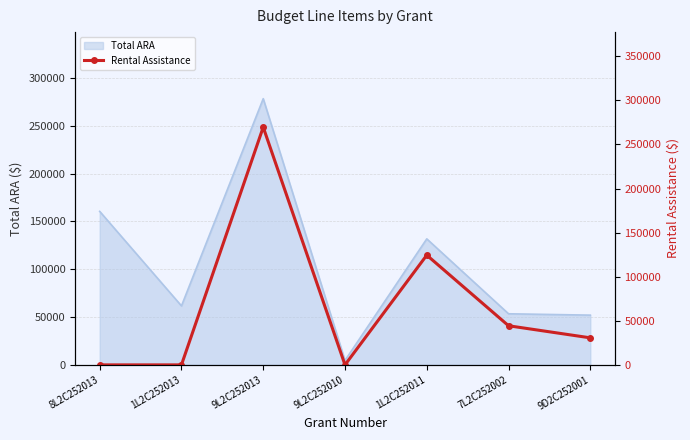

At which category does the chart reach its peak across all series?

9L2C252013